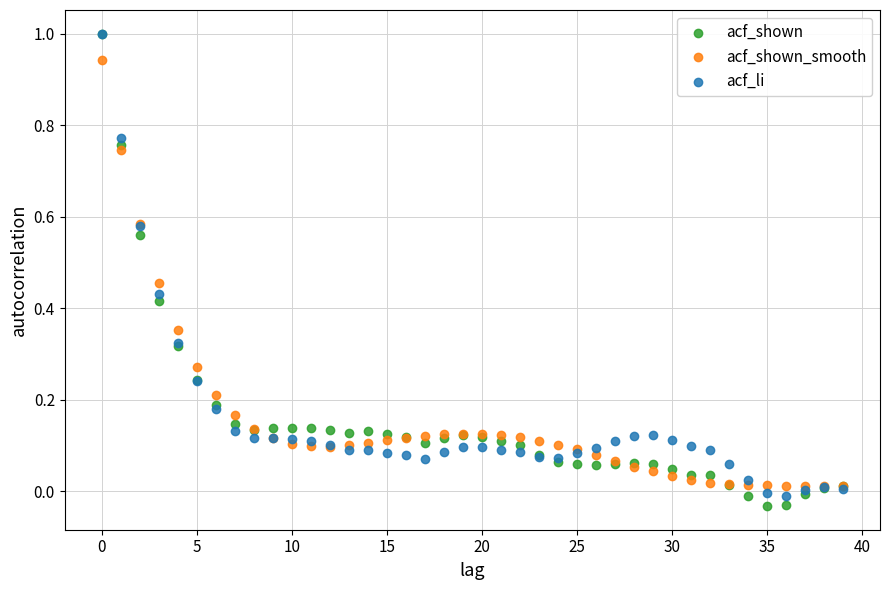

Which series reaches the minimum Y coordinate?

acf_shown